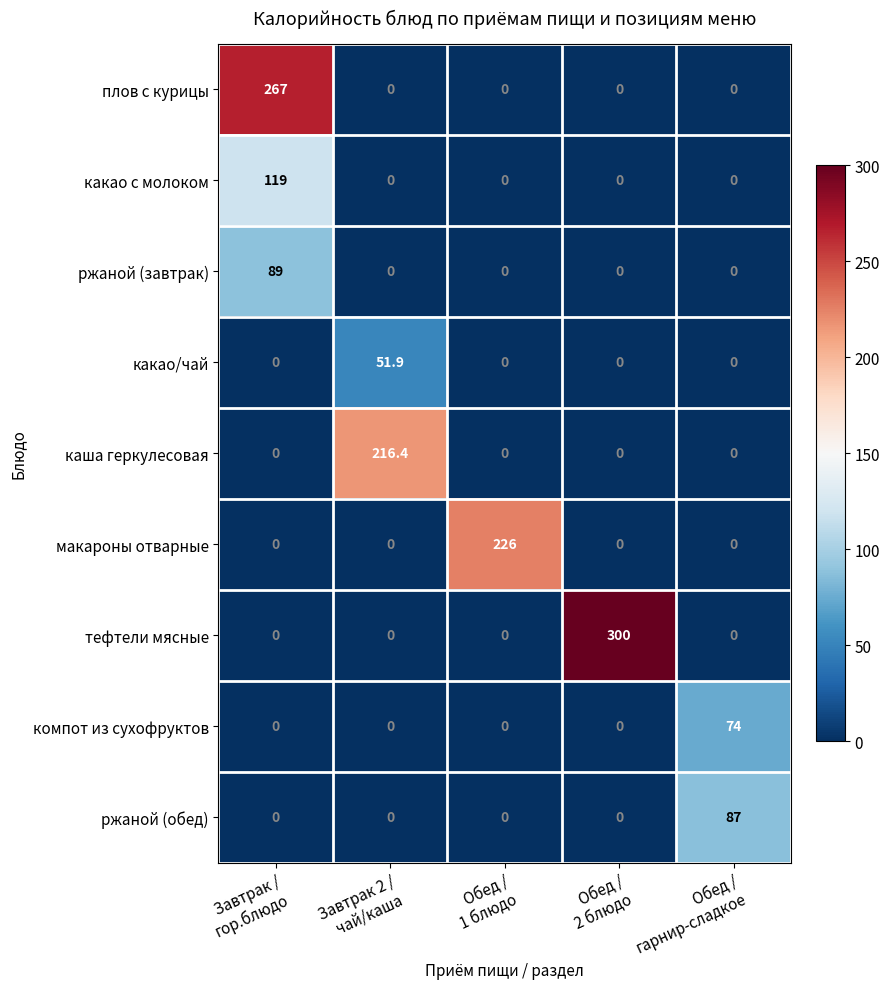

Rank the series by their maximum value, from highest to lowest.

тефтели мясные, плов с курицы, макароны отварные, каша геркулесовая, какао с молоком, ржаной (завтрак), ржаной (обед), компот из сухофруктов, какао/чай